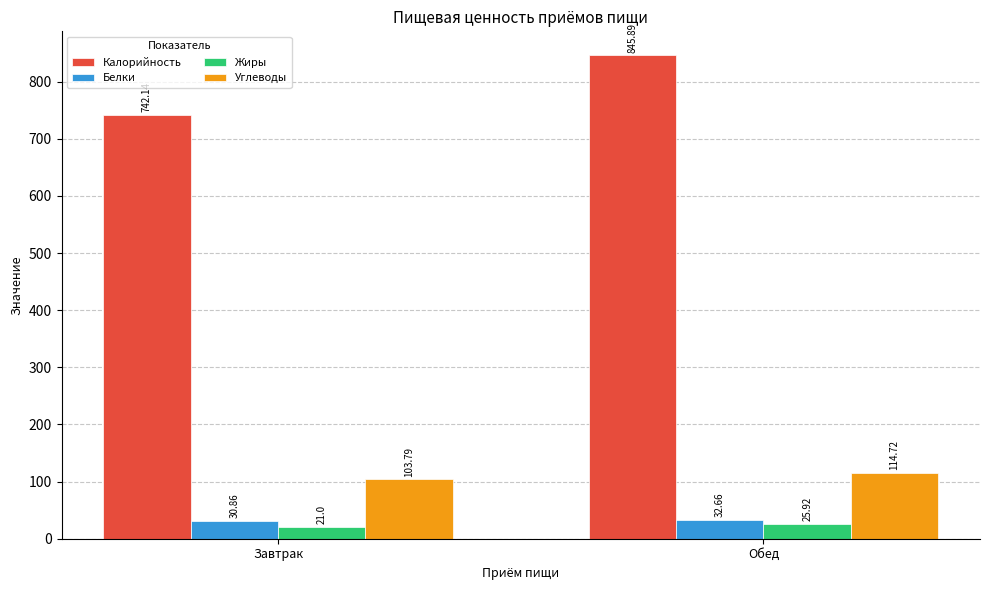

What are all the series names shown in the legend?

Калорийность, Белки, Жиры, Углеводы